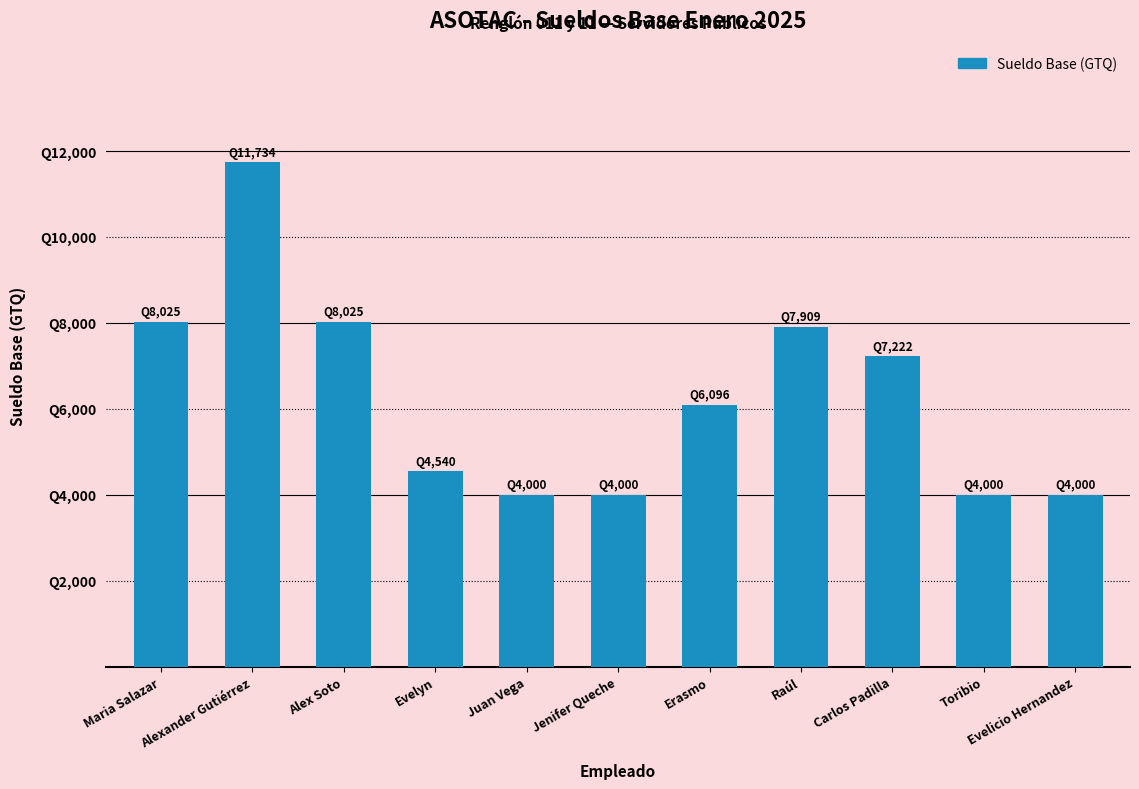

What is the difference between the values at Alexander Gutiérrez and Toribio?

7733.6